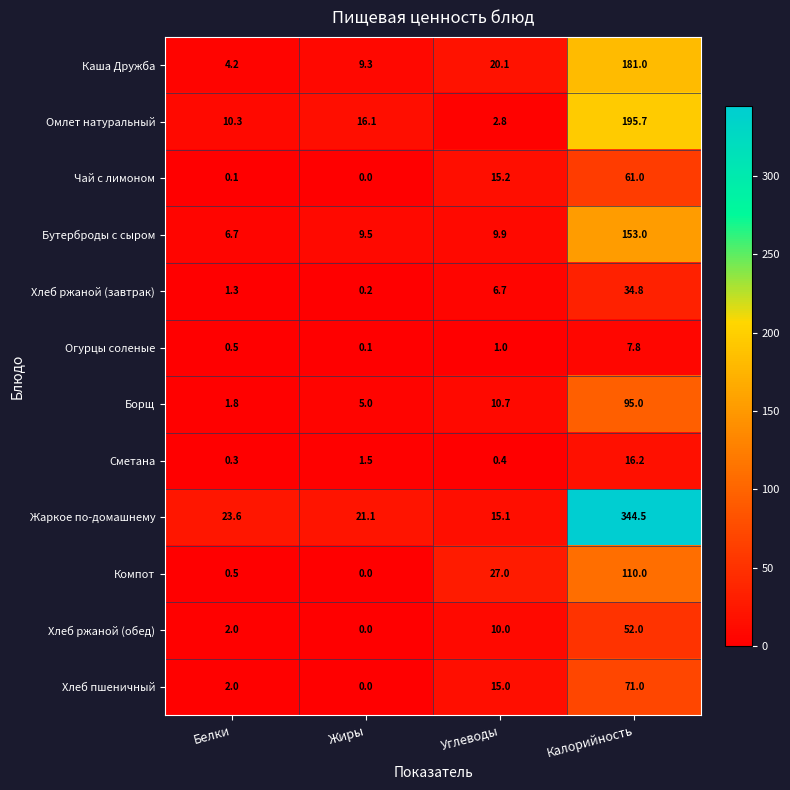

How many values in Чай с лимоном are above zero?

3